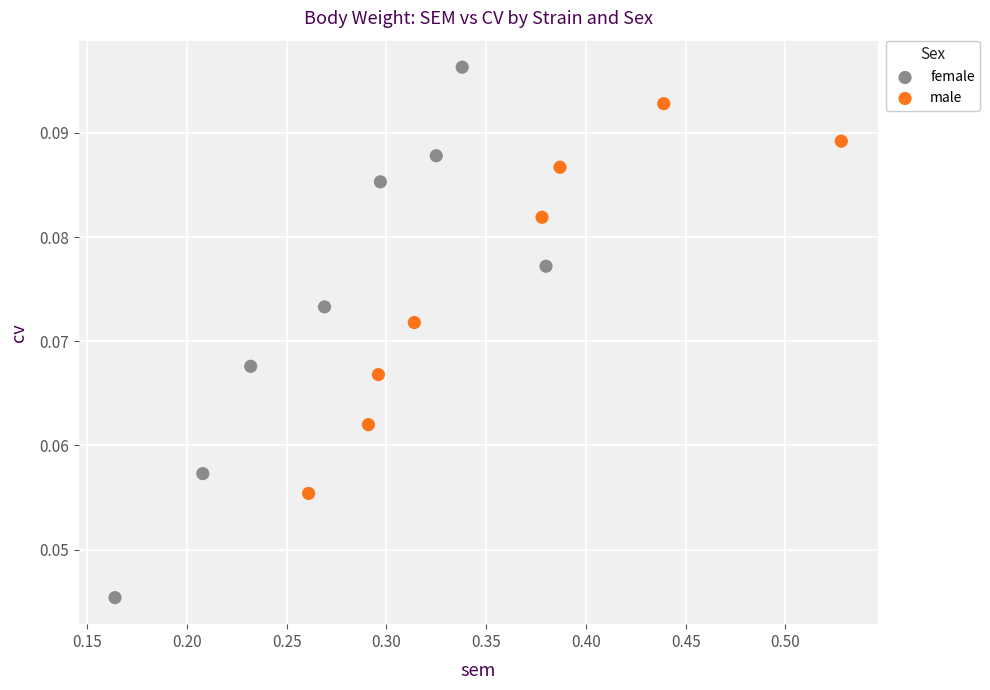

Which series has the widest spread of Y values?

female